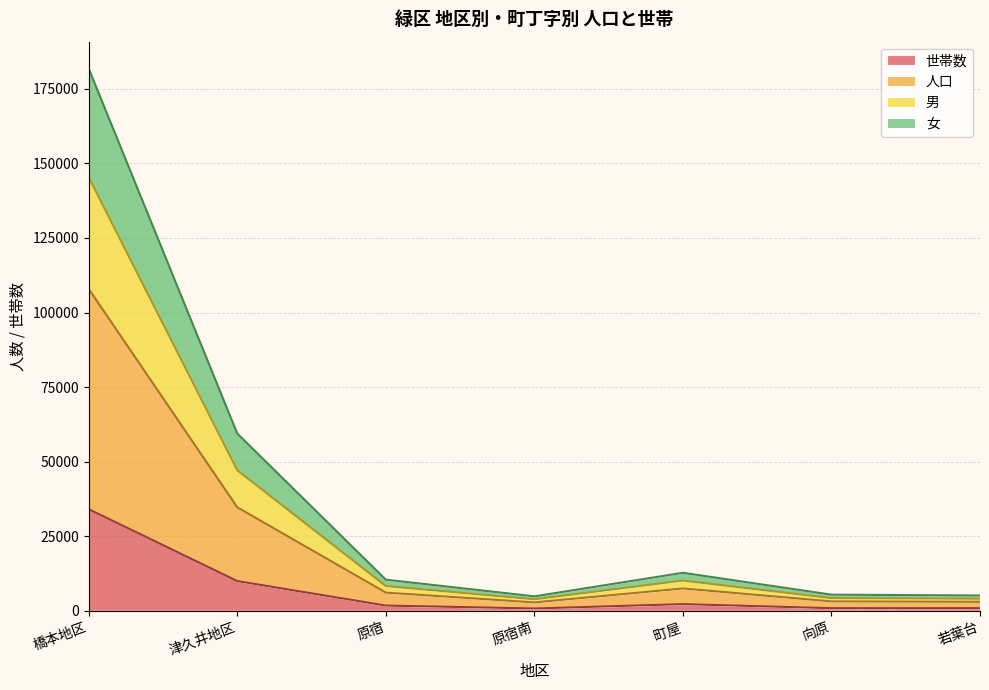

How many interior local valleys does the 女 series have?

1